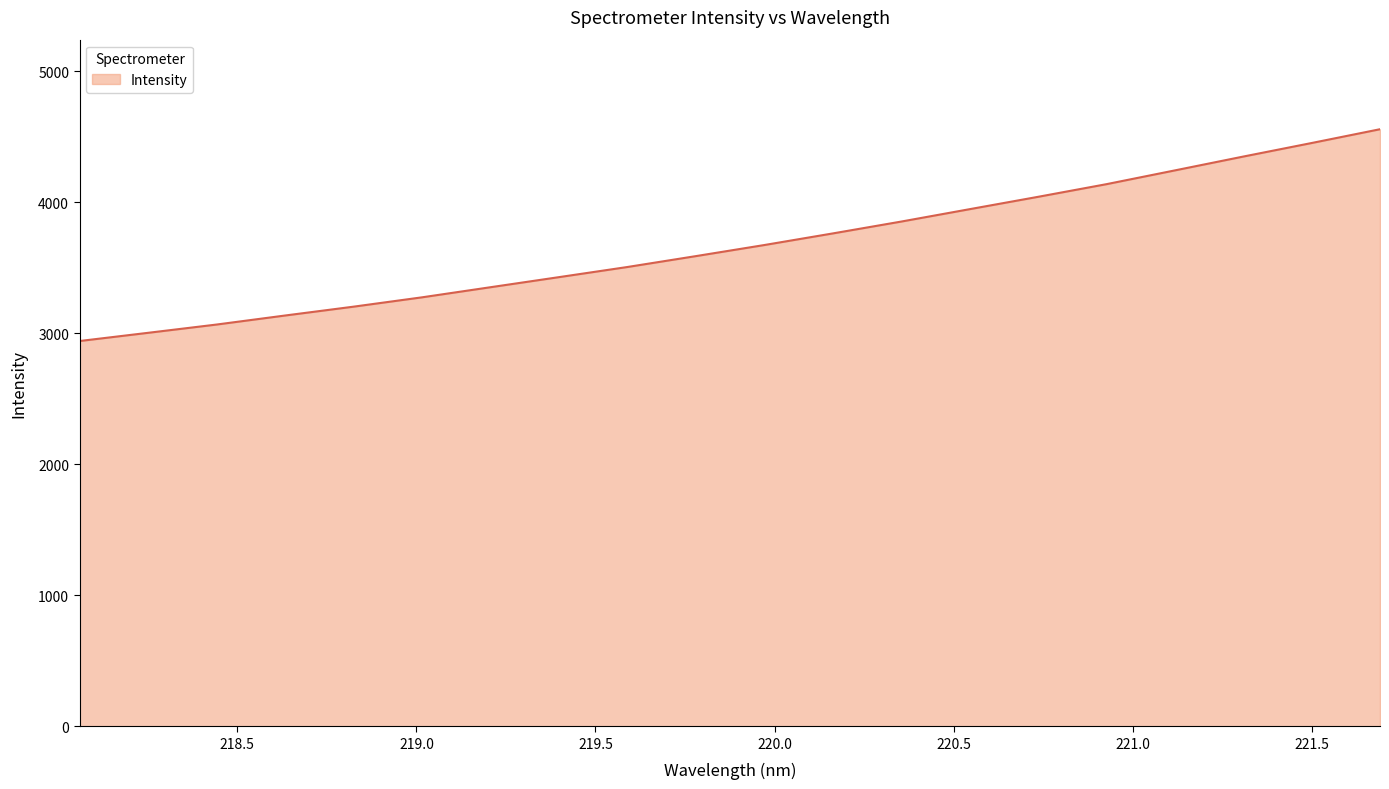

What is the maximum value shown in the chart?

4557.3